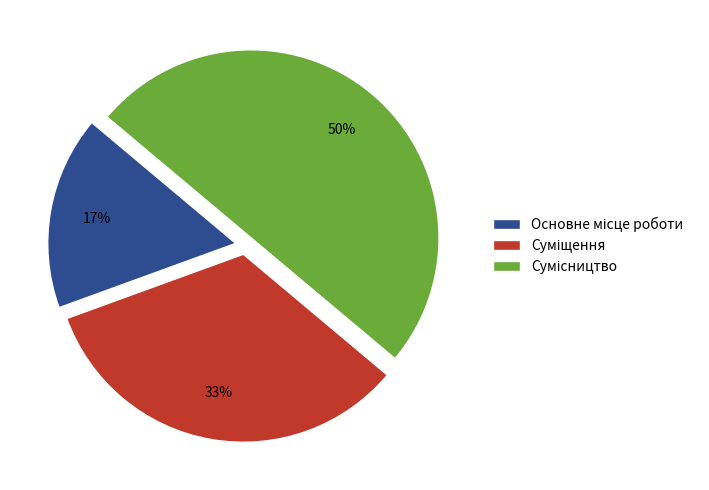

What percentage is NOT represented by Основне місце роботи?

83.3%